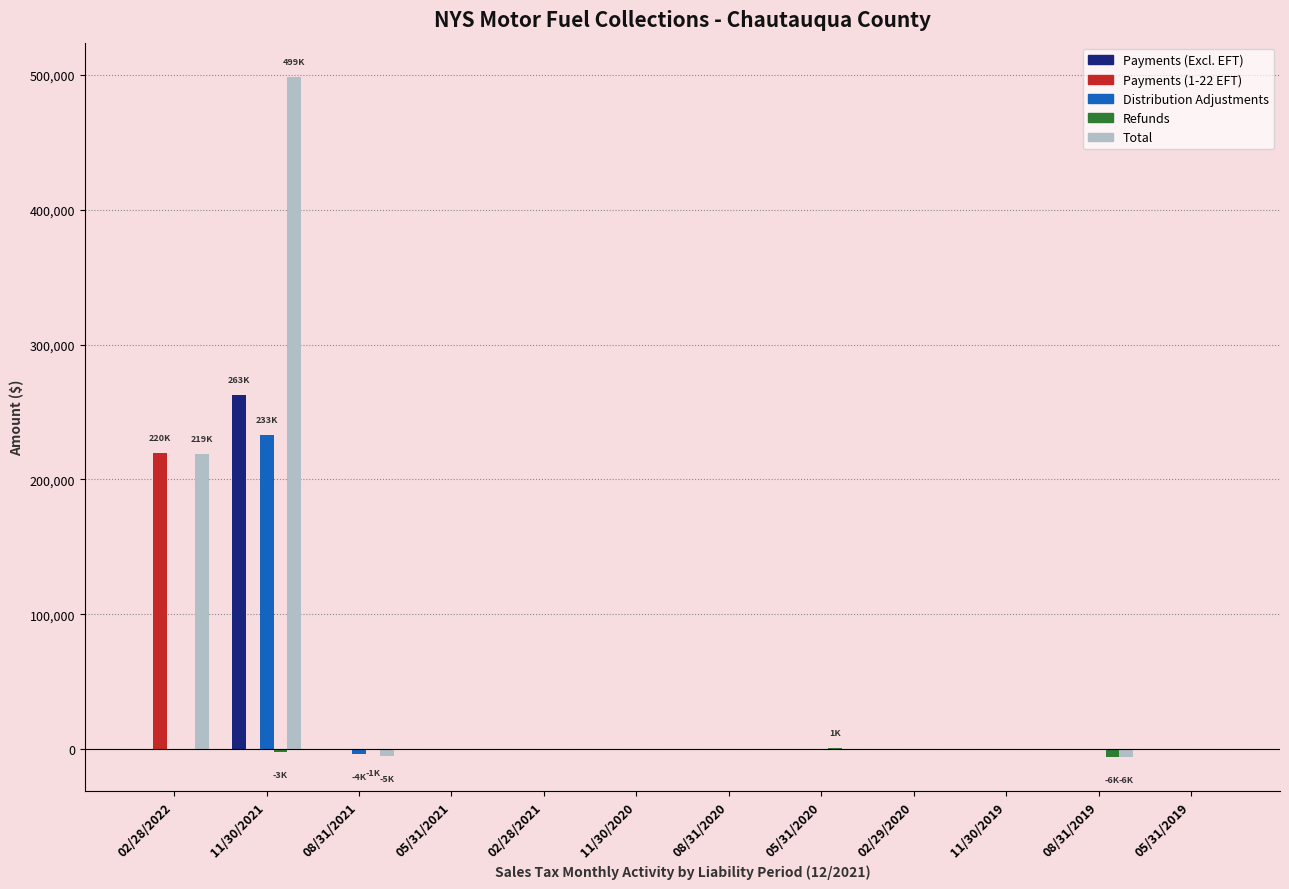

Which label corresponds to the largest value in the chart?

11/30/2021